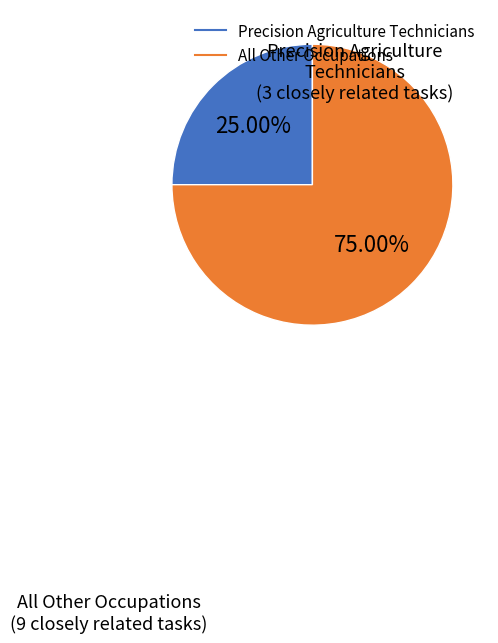

Is there any slice that represents more than half of the pie?

Yes